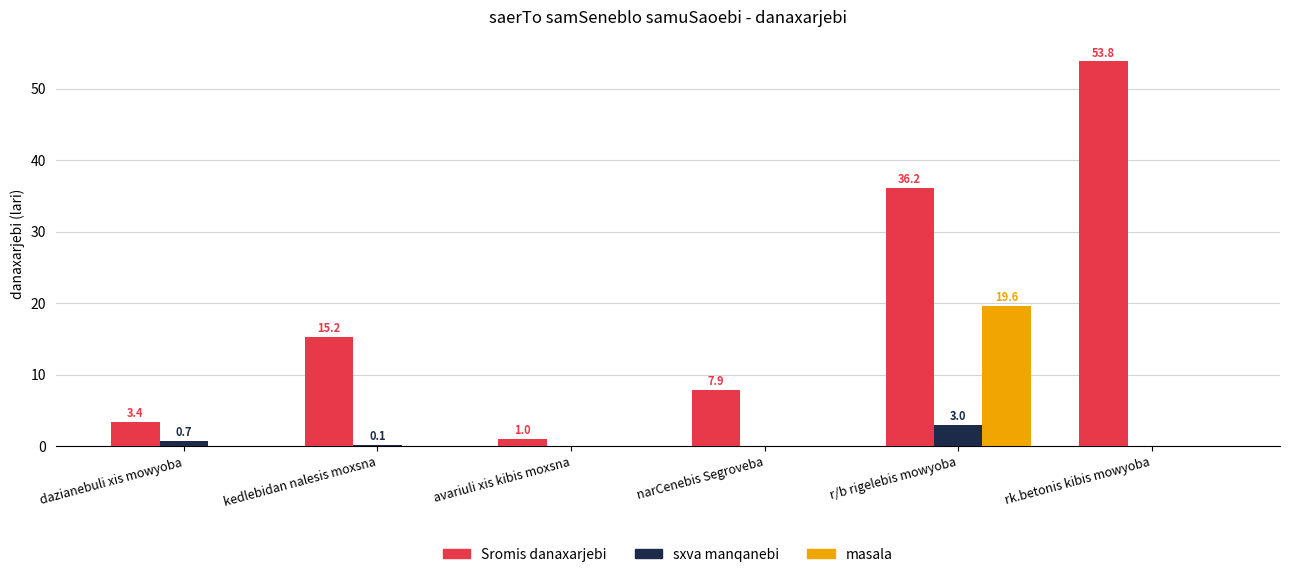

What is the maximum value shown in the chart?

53.8